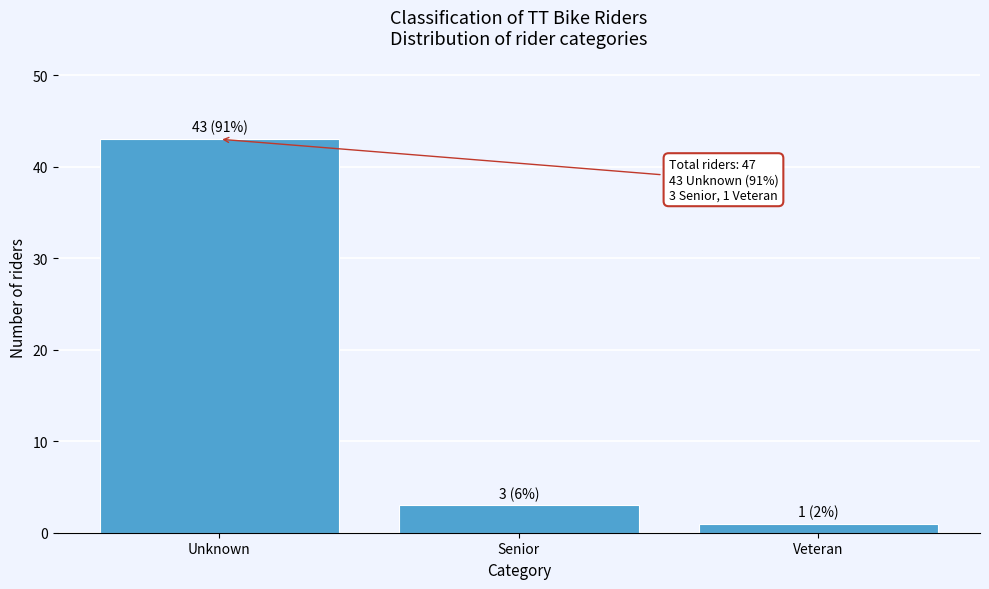

Reading left to right, list all the values displayed in this chart.

43	3	1